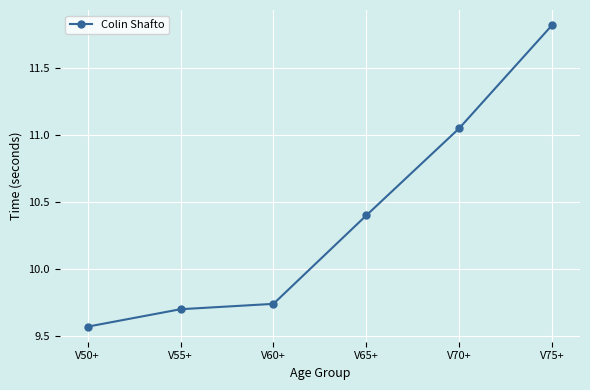

List the labels in order of value, smallest first.

V50+, V55+, V60+, V65+, V70+, V75+